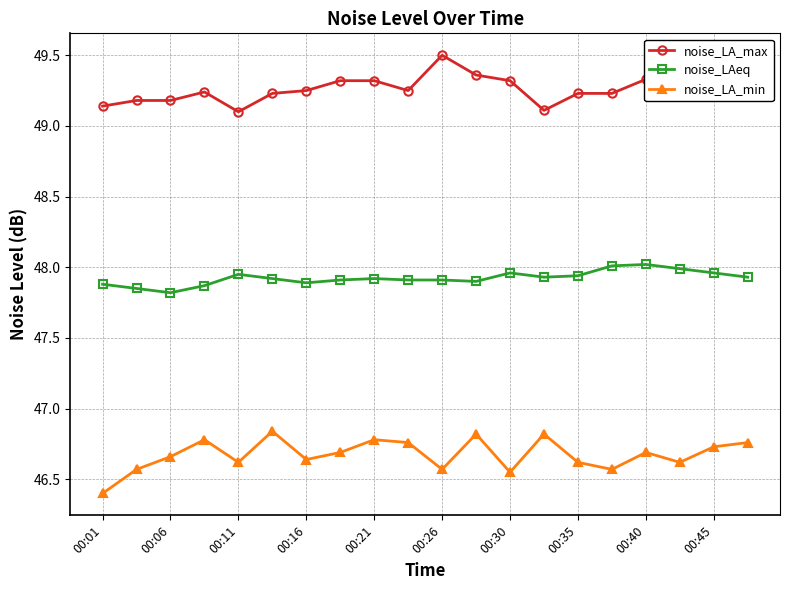

True or false: noise_LAeq and noise_LA_min intersect in this chart.

False